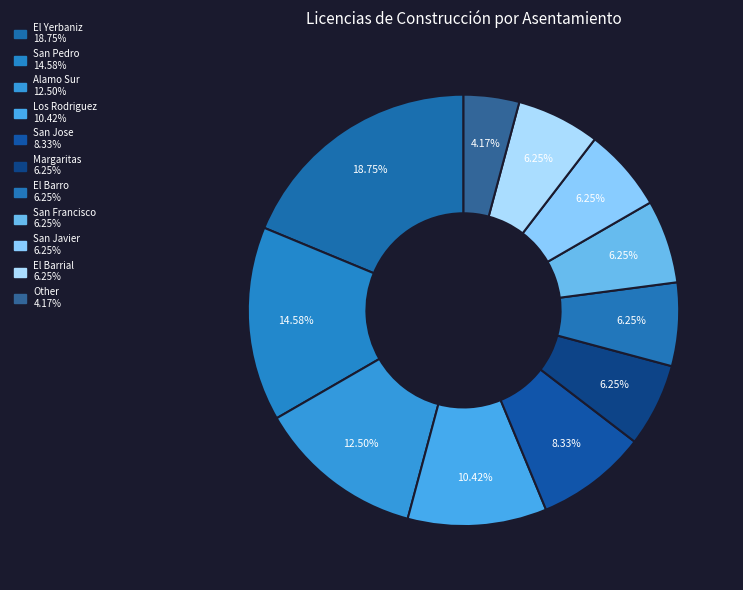

To the nearest percent, what portion does Los Rodriguez represent?

10%